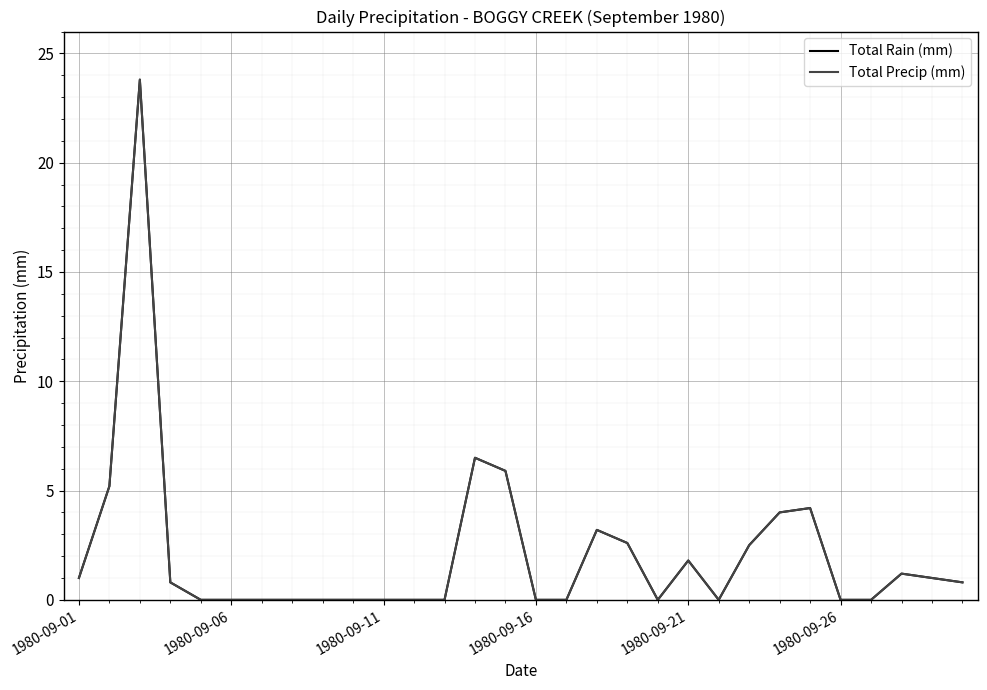

Does the chart have visible grid lines?

Yes